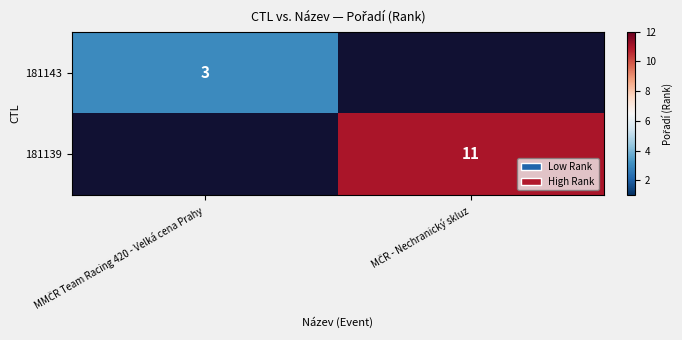

List the series in order of their overall mean, highest first.

181143, 181139